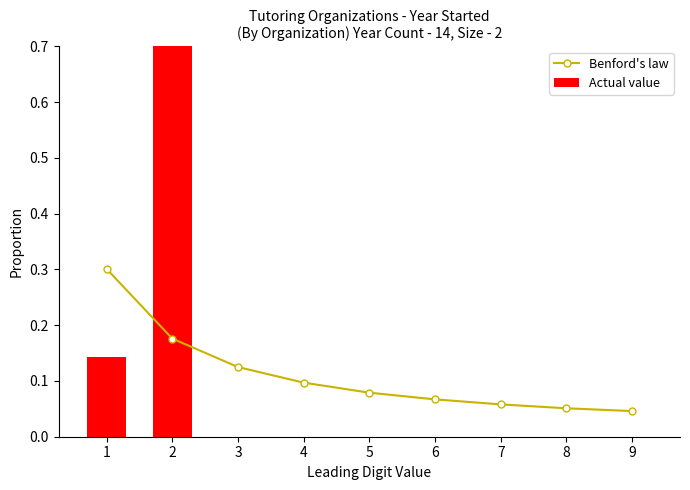

What is the highest value of the Benford's law series?

0.3